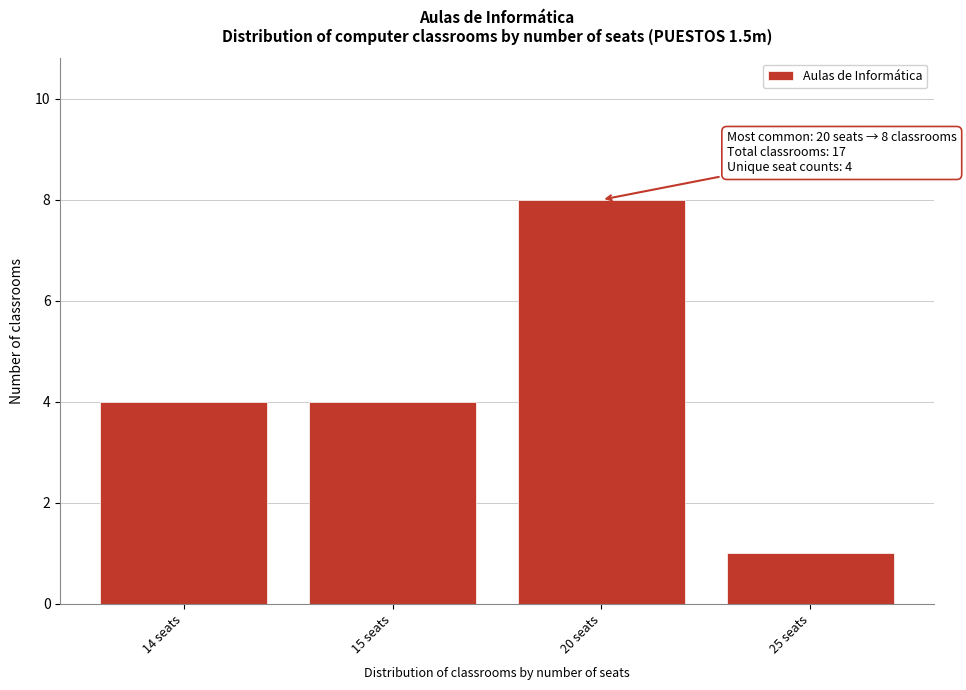

Reading right to left, extract all data points from this chart.

25 seats=1	20 seats=8	15 seats=4	14 seats=4